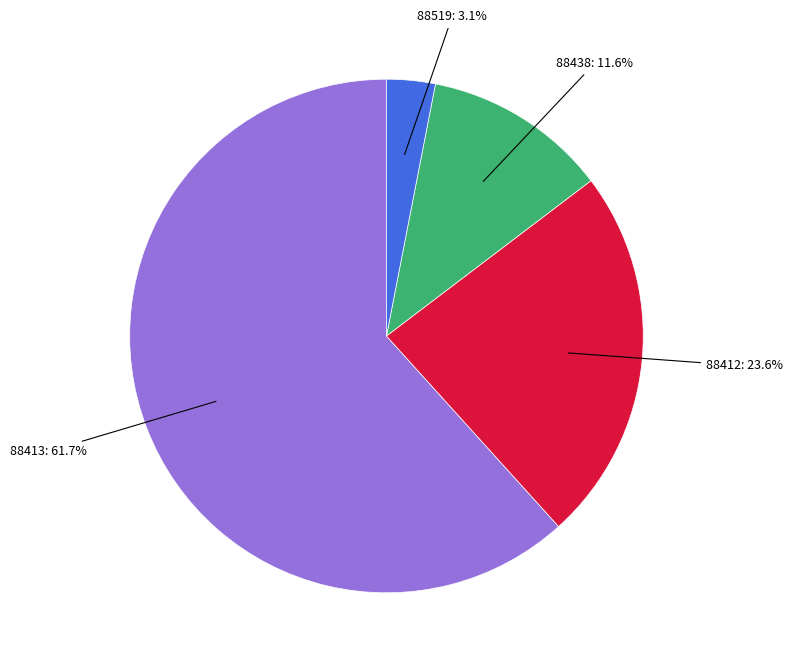

Is there any slice that represents more than half of the pie?

Yes